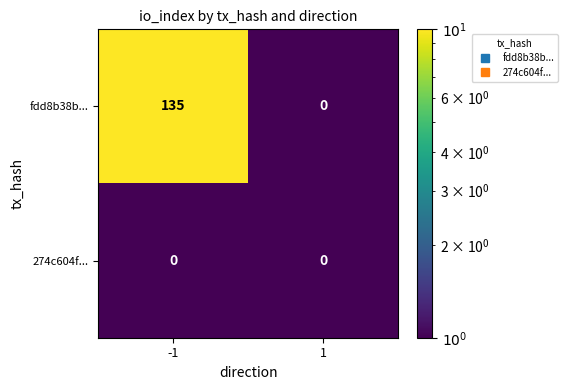

Is it true that 274c604f... equals 0 at -1?

True